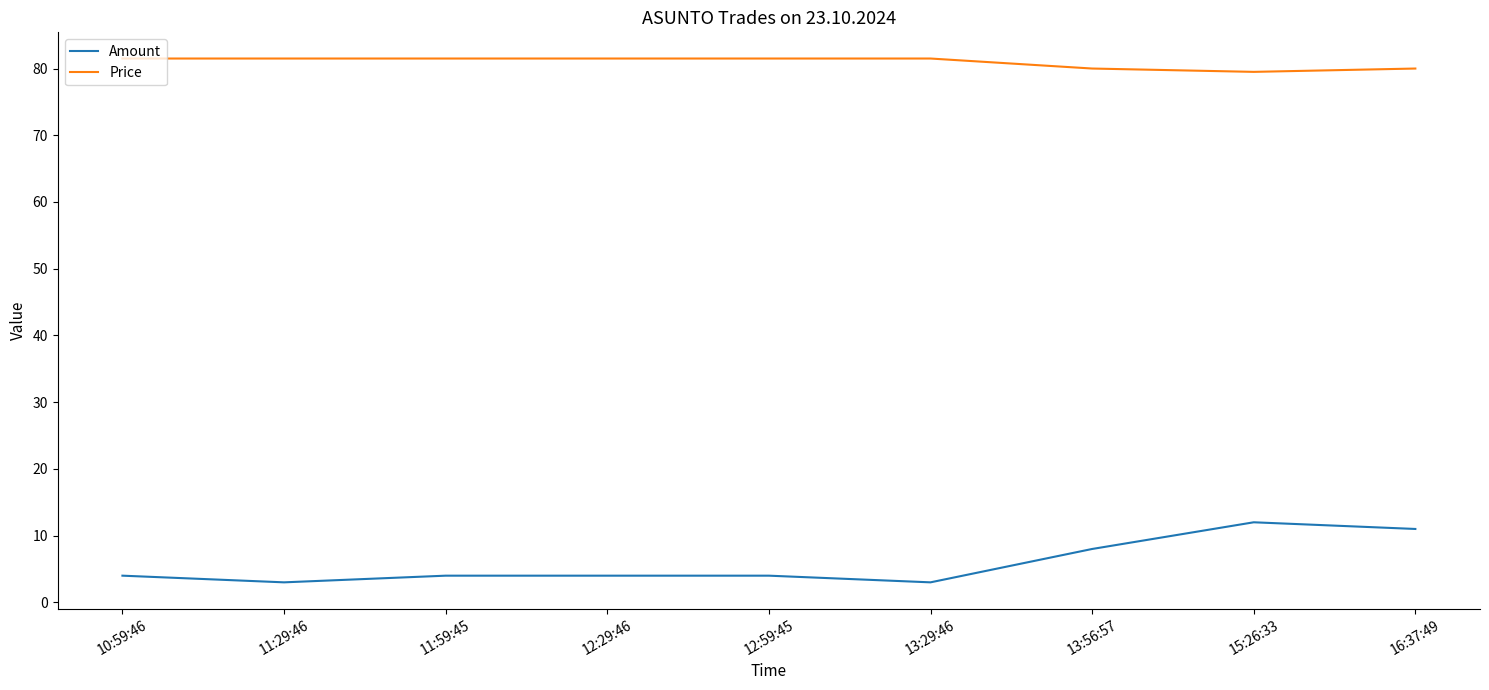

What is the sum of all Price values?

728.5